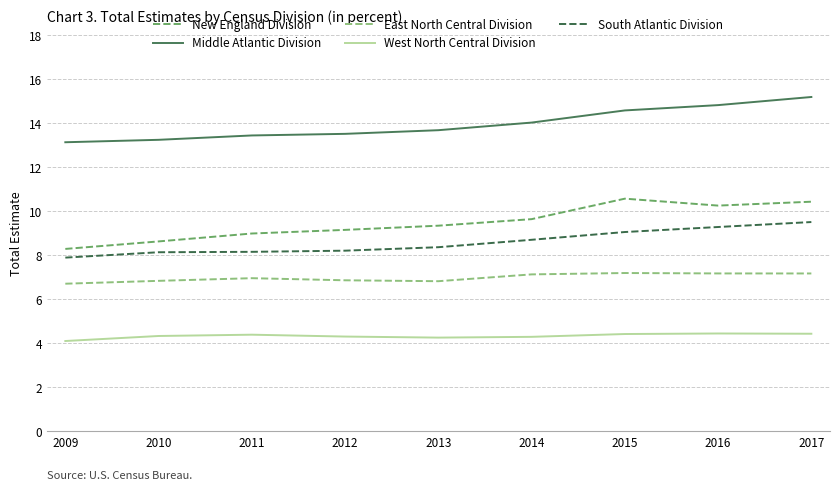

Is the value of South Atlantic Division at 2009 greater than the value of West North Central Division at 2015?

Yes